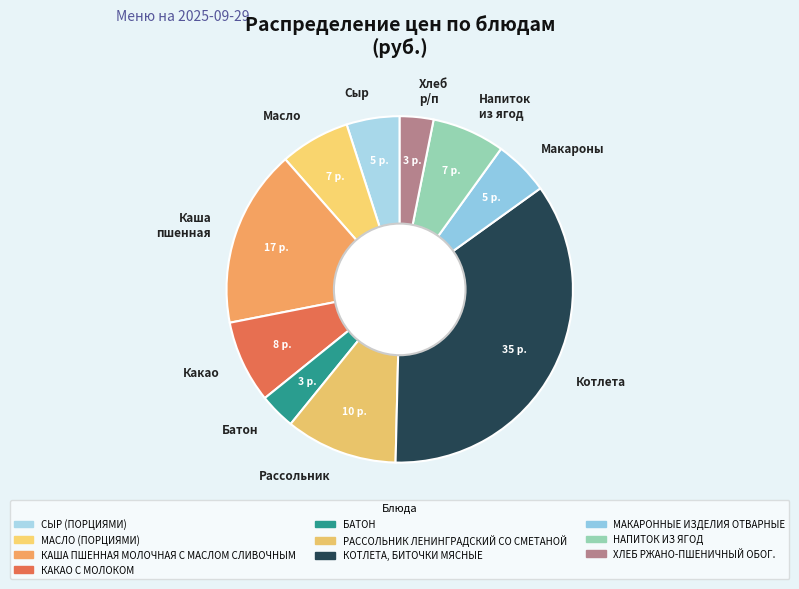

Approximately how many times larger is the value at Каша пшенная compared to Котлета?

0.5